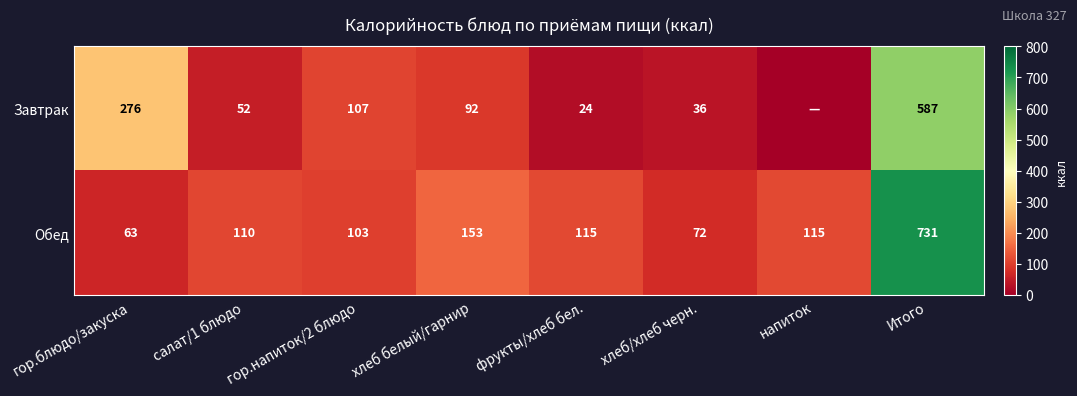

Rank the series at Итого from highest to lowest value.

Обед, Завтрак